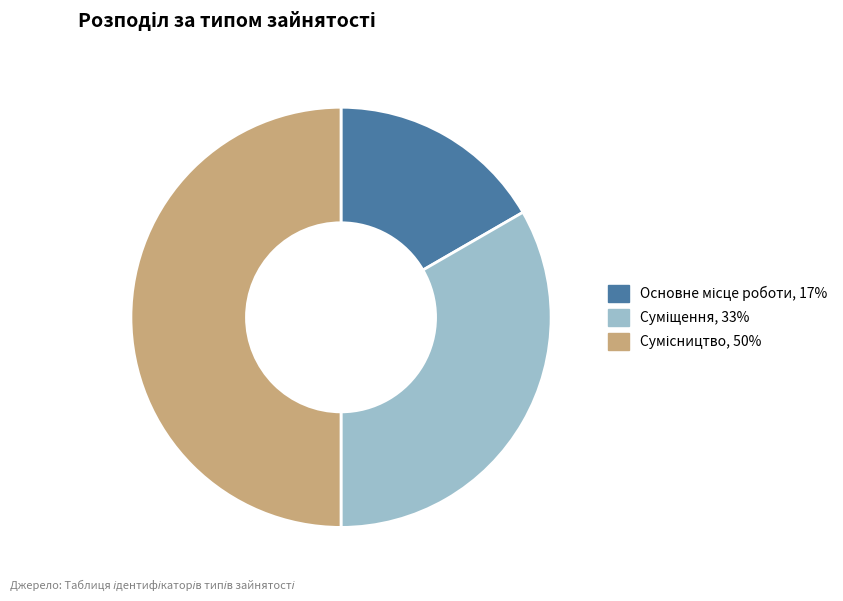

Is Основне місце роботи the majority of the pie?

No